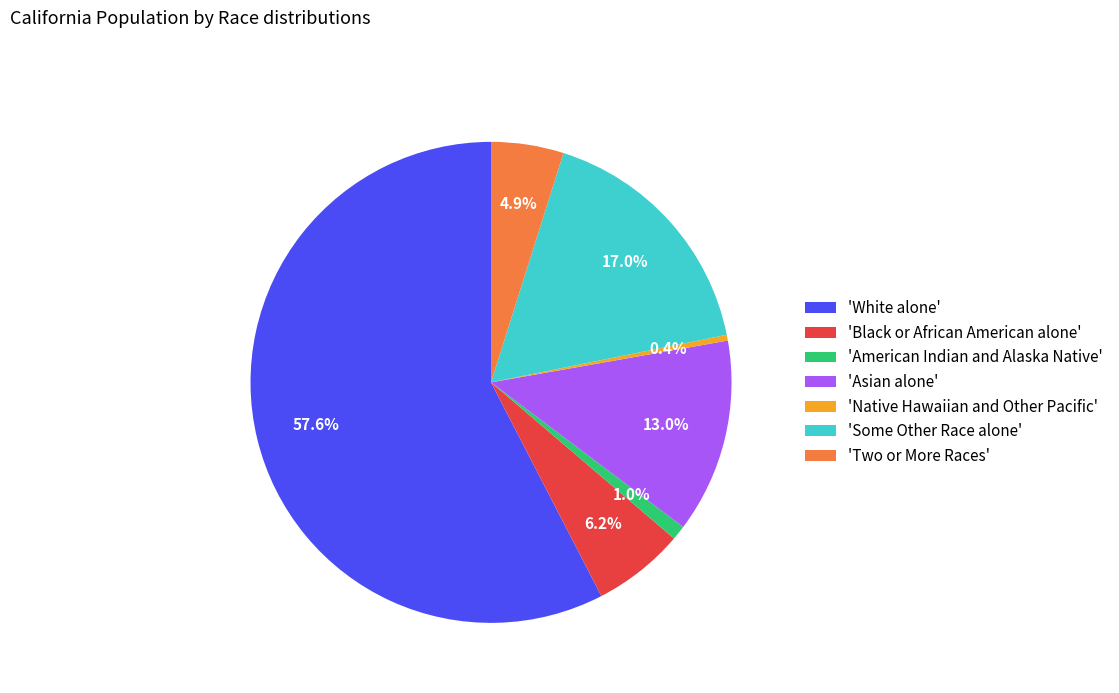

To the nearest percent, what is the difference between the largest and smallest slice percentages?

57%